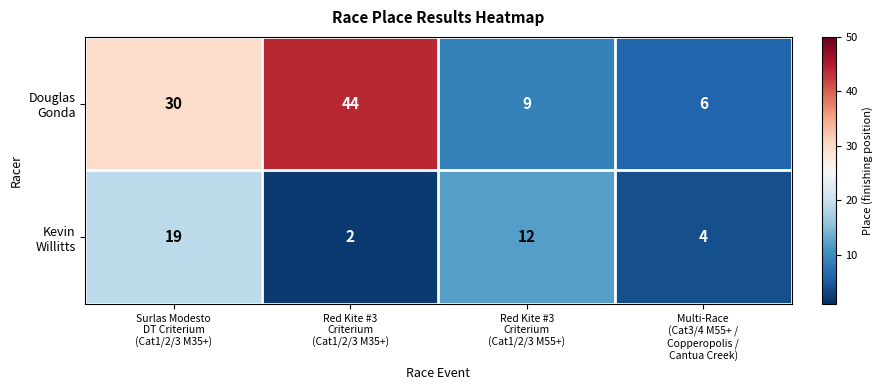

What is the maximum value shown in the chart?

44